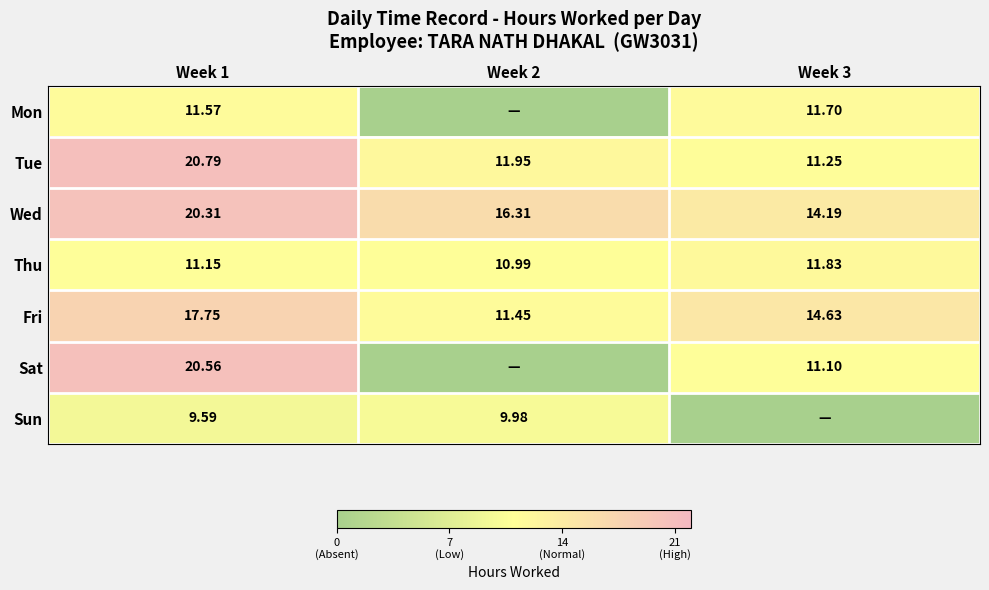

True or false: Wed has a value of 14.2 at Week 3.

True